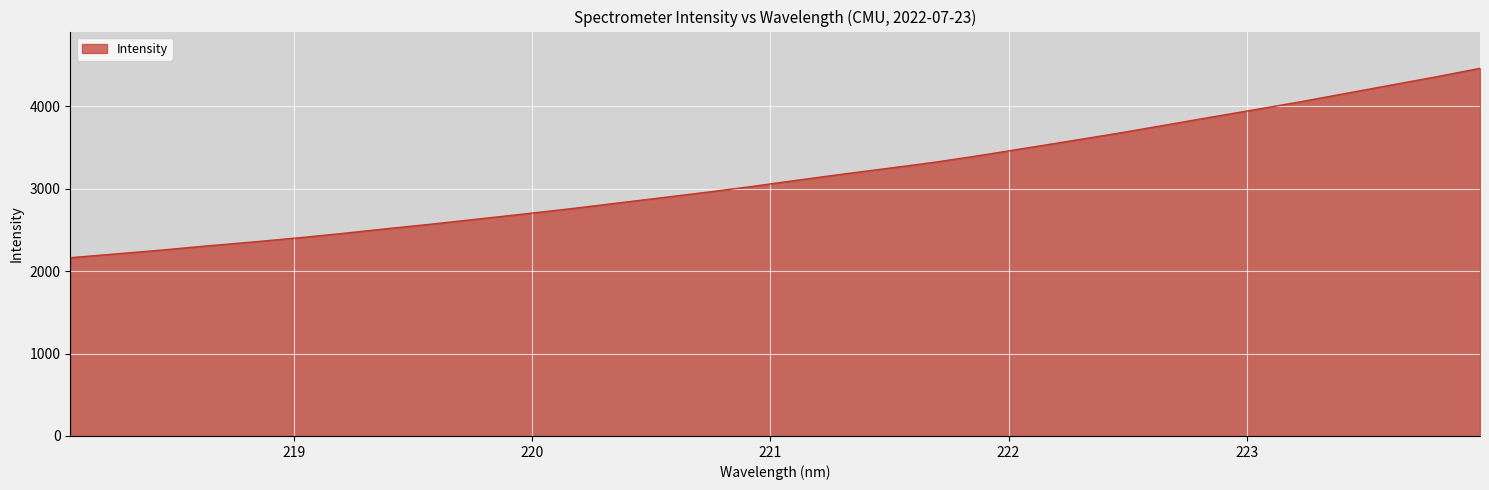

Reading left to right, extract all data points from this chart.

2164.0	2210.2	2256.2	2307.5	2354.3	2404.9	2459.7	2518.9	2575.5	2636.2	2696.8	2759.1	2825.8	2892.6	2959.9	3030.3	3106.6	3180.5	3251.0	3322.9	3405.4	3493.9	3582.5	3672.2	3766.7	3862.9	3956.9	4052.2	4153.8	4255.3	4356.2	4463.0